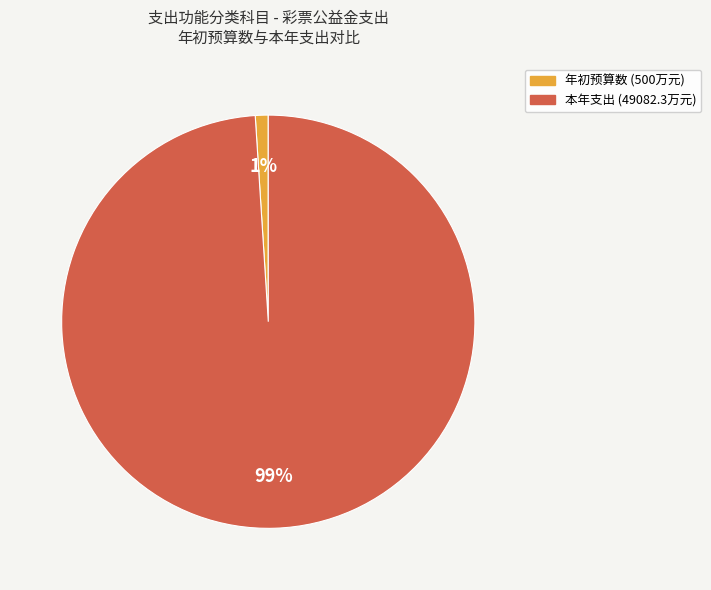

Is there any slice that represents more than half of the pie?

Yes